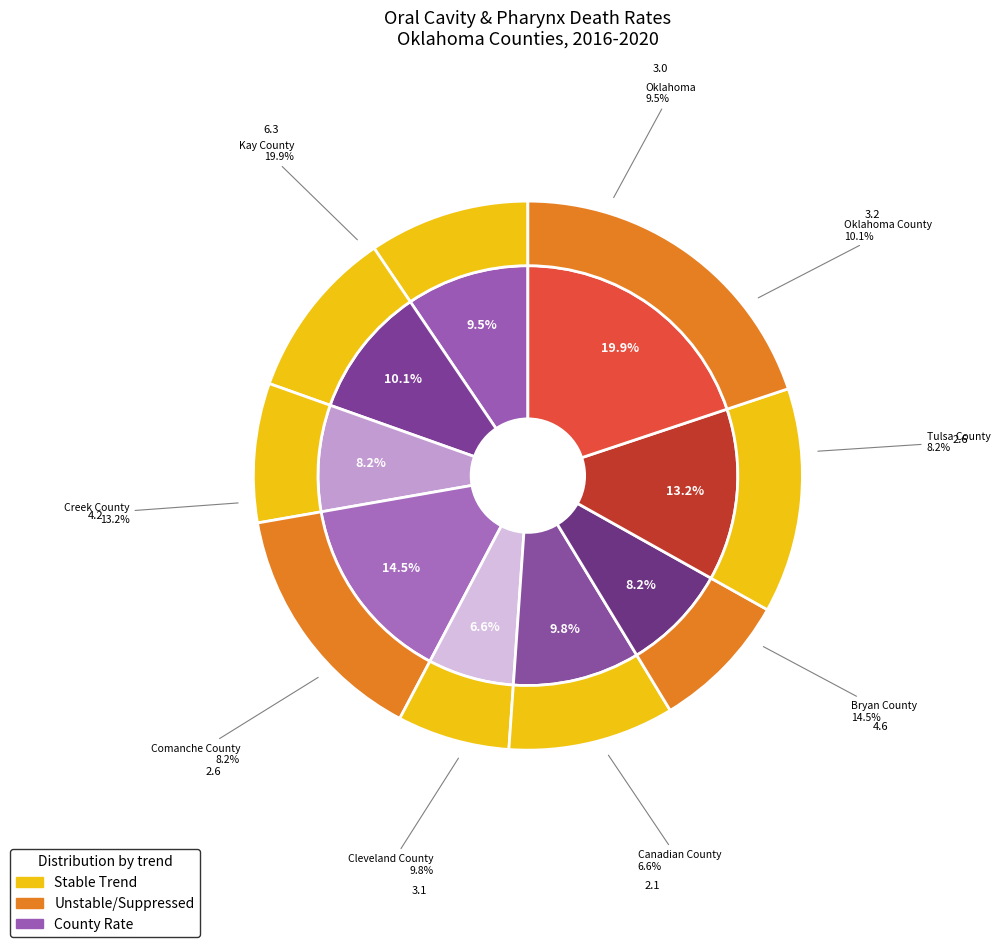

Count the number of slices in the pie.

9